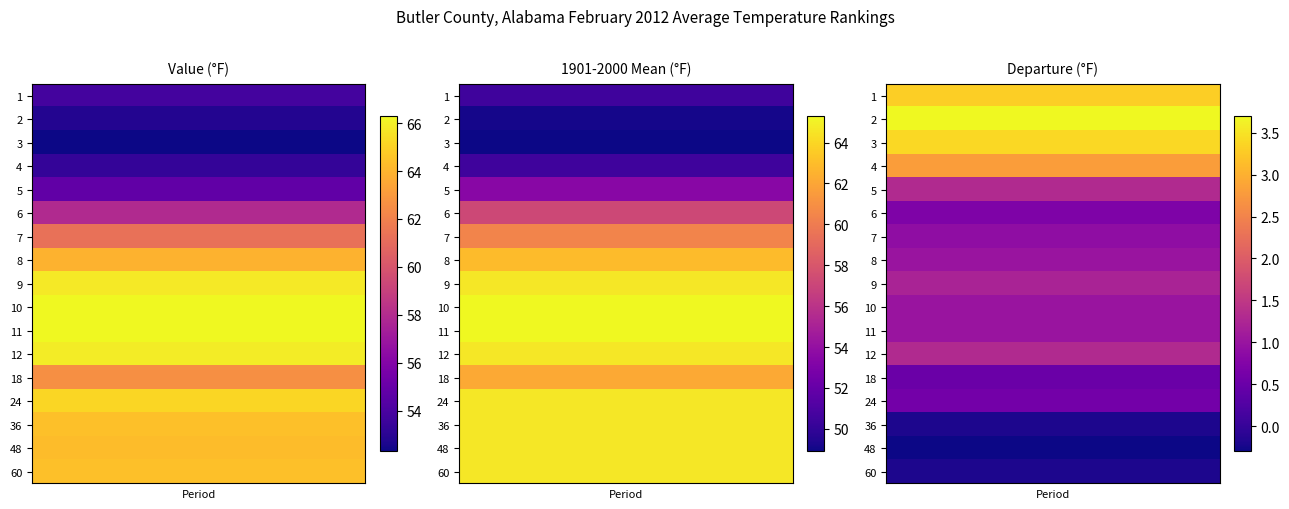

The value of 7 at 0 is 103.7. True or false?

False